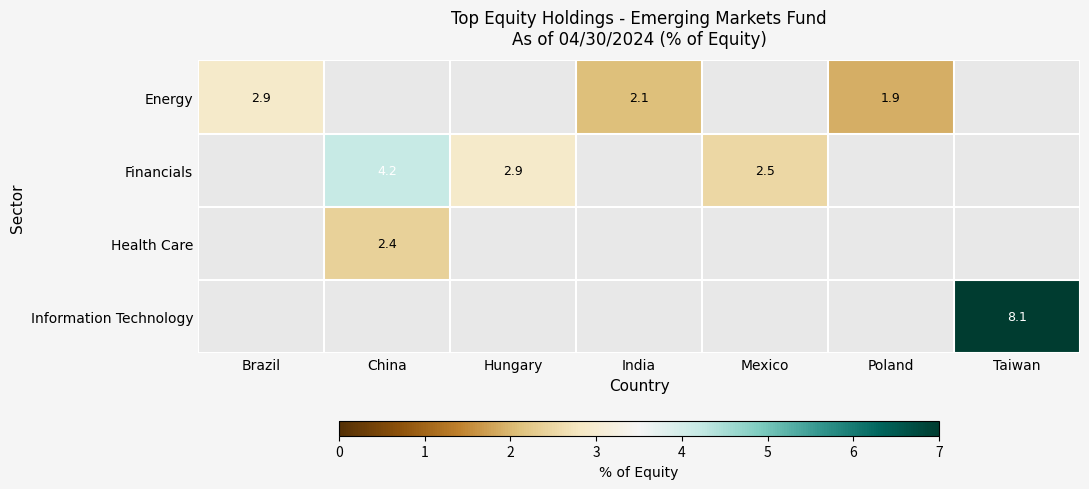

The value of Financials at China is 6.6. True or false?

False